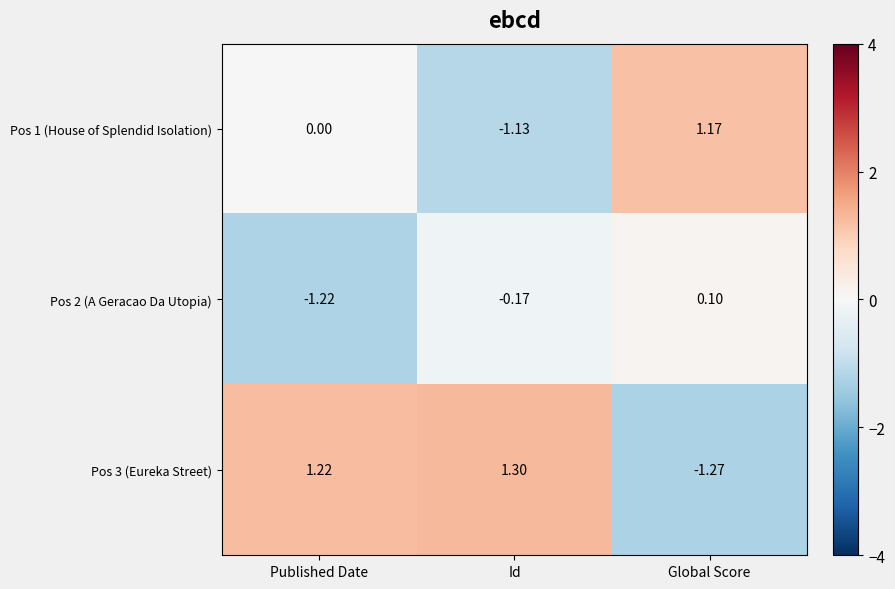

At which label is Pos 3 (Eureka Street) closest to 0?

Published Date